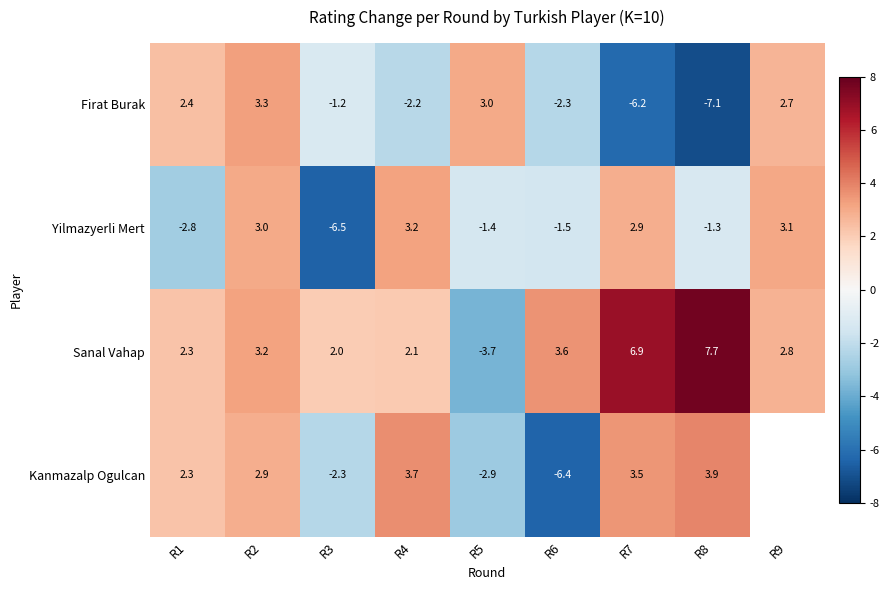

The Sanal Vahap series shows 5.4 at R2. True or false?

False